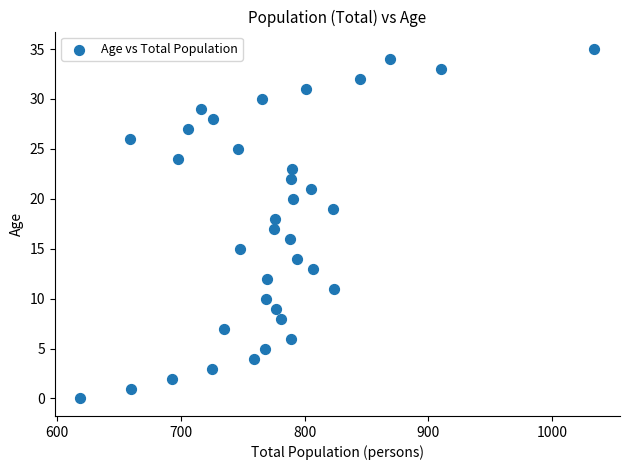

What is the range of X values (max minus min)?

415